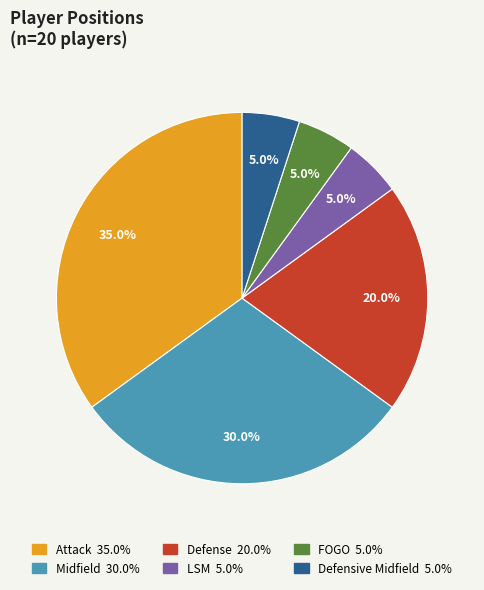

Is there a majority slice in this chart?

No